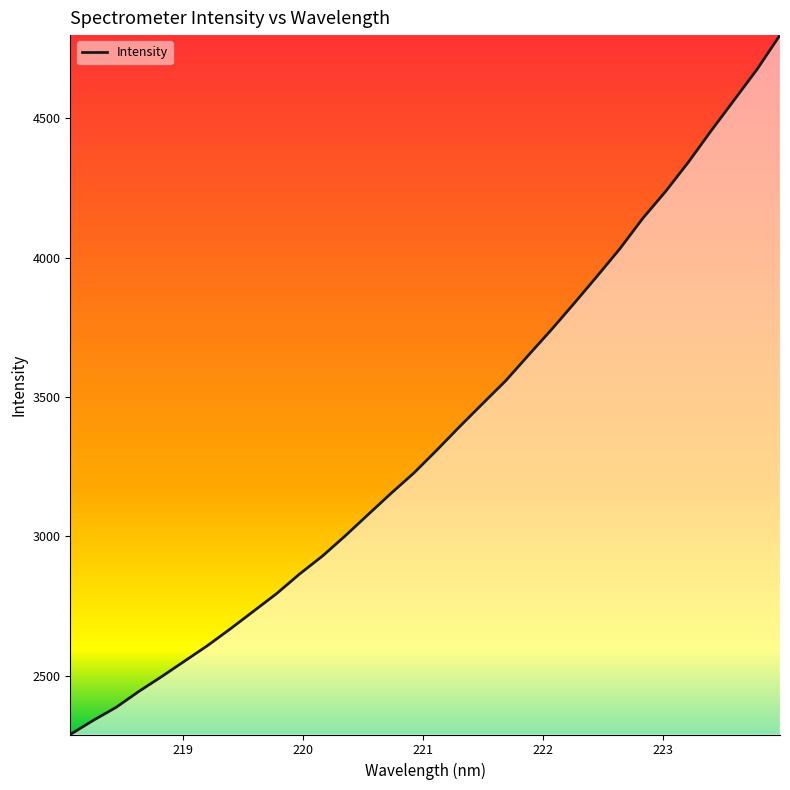

What is the smallest value displayed?

2288.6